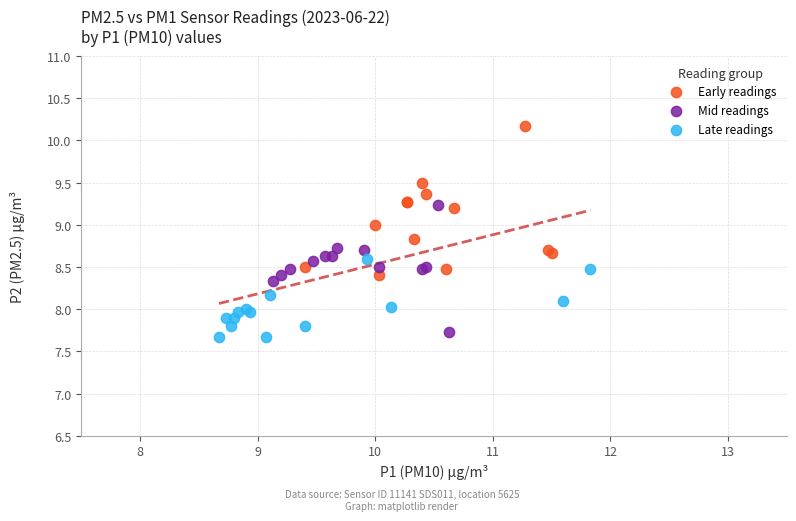

Which series has the widest spread of Y values?

Early readings